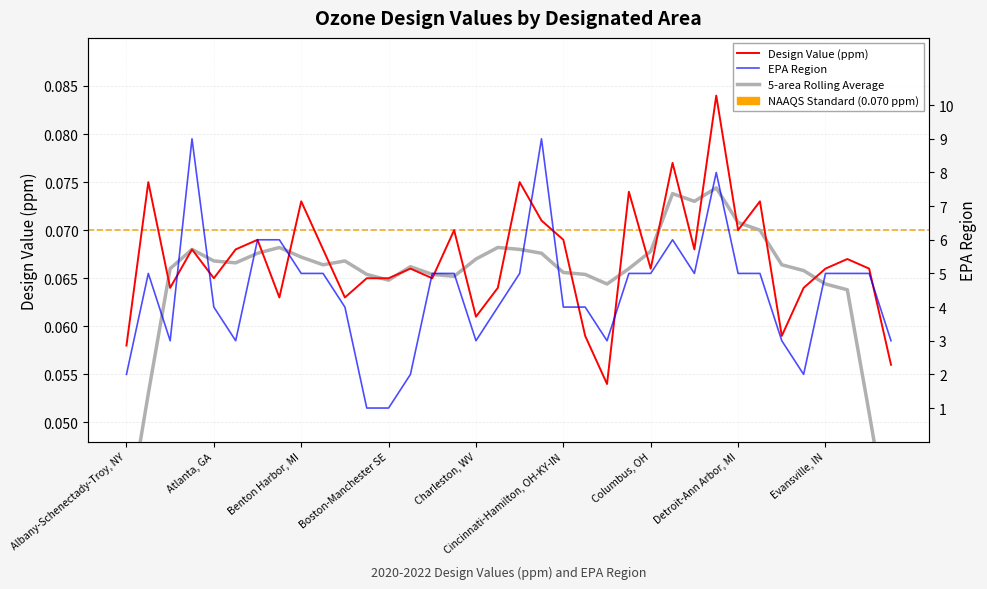

What is the sum of all EPA Region values?

160.0